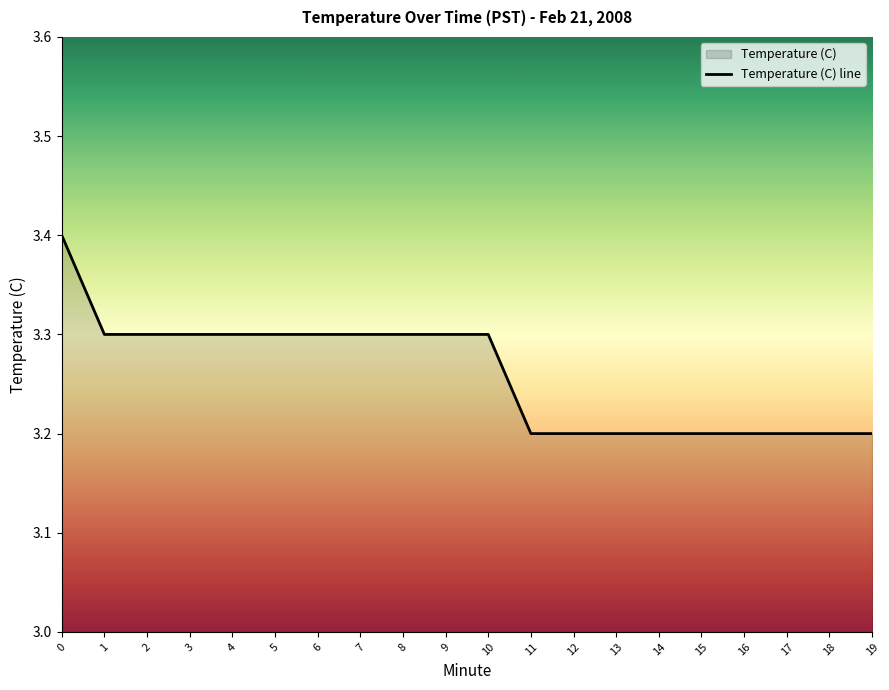

Reading left to right, list all the values displayed in this chart.

3.4	3.3	3.3	3.3	3.3	3.3	3.3	3.3	3.3	3.3	3.3	3.2	3.2	3.2	3.2	3.2	3.2	3.2	3.2	3.2